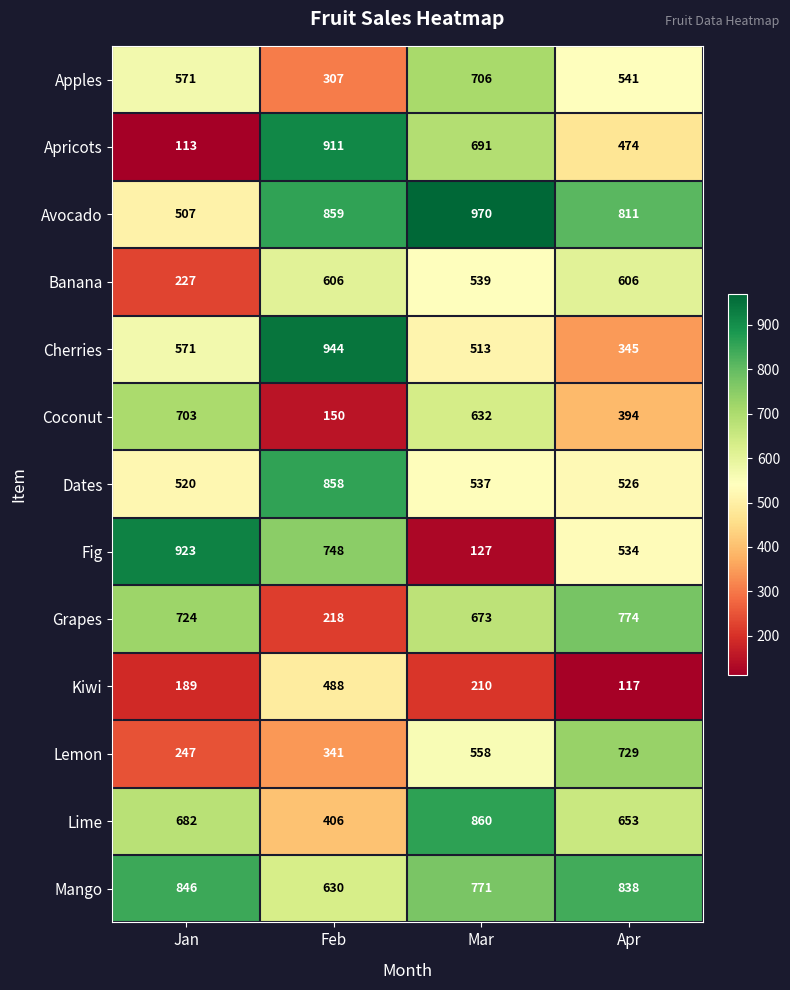

How many distinct data groups are displayed?

13